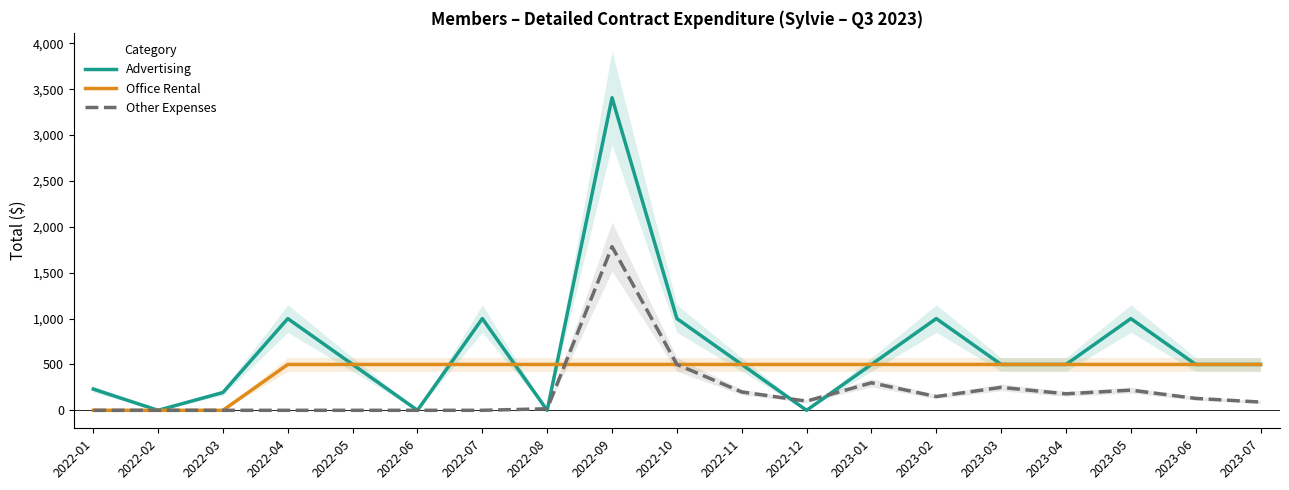

What is the difference between the maximum and minimum values in the Office Rental series?

500.0